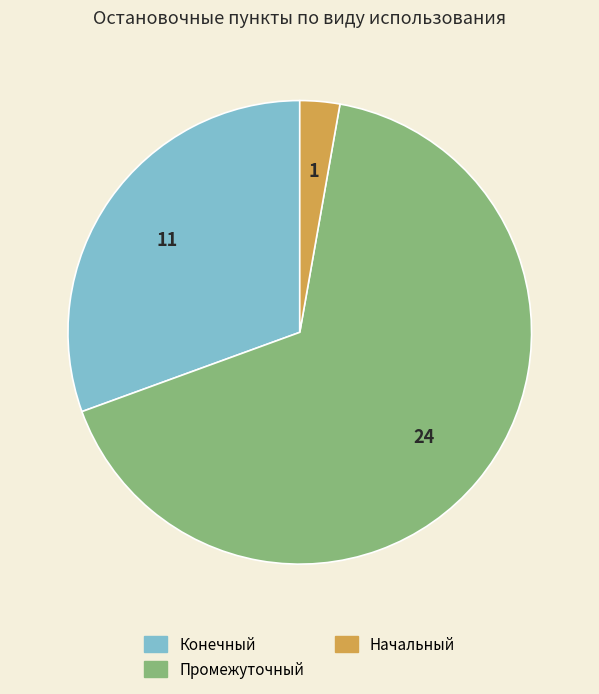

Does any single category account for the majority?

Yes